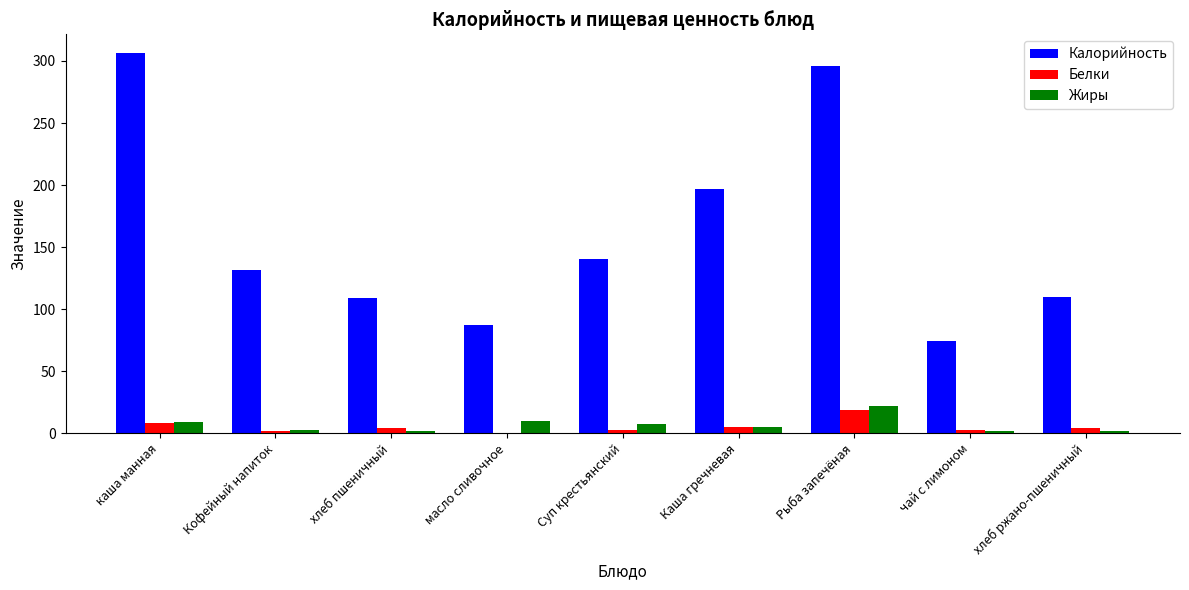

What is the sum of all Белки values?

47.7